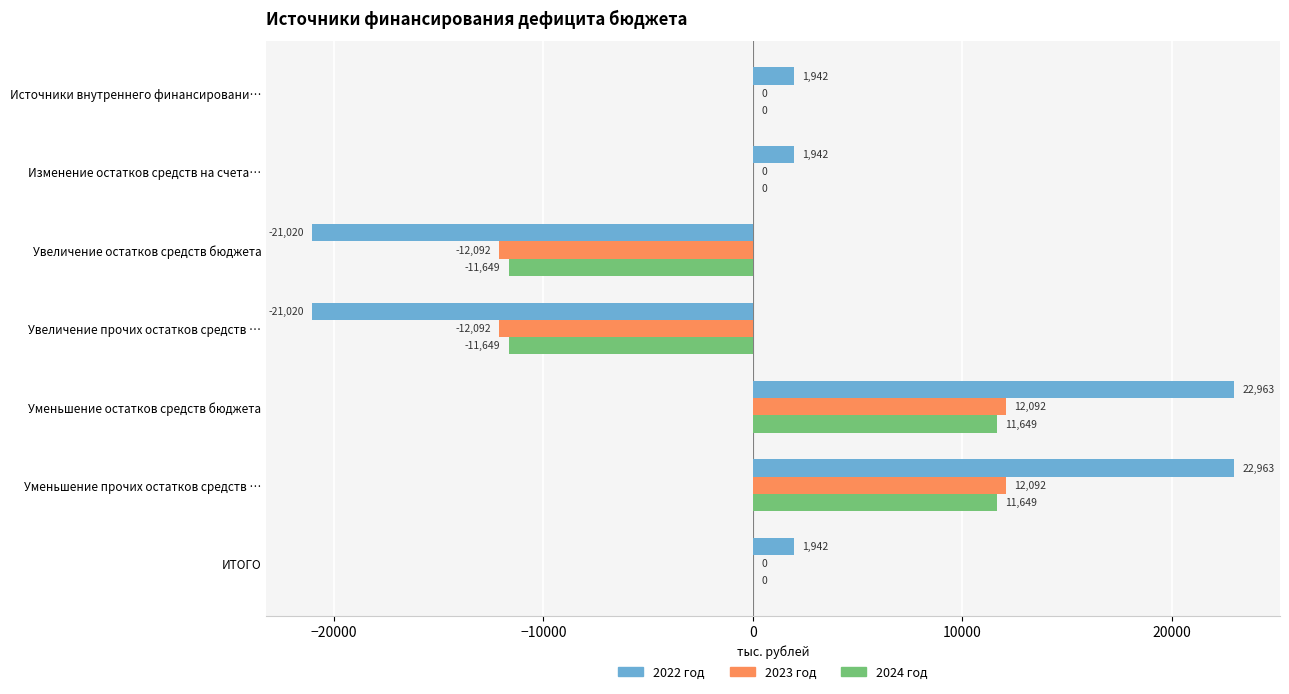

True or false: 2024 год has a value of -11649.0 at Увеличение прочих остатков средств ….

True